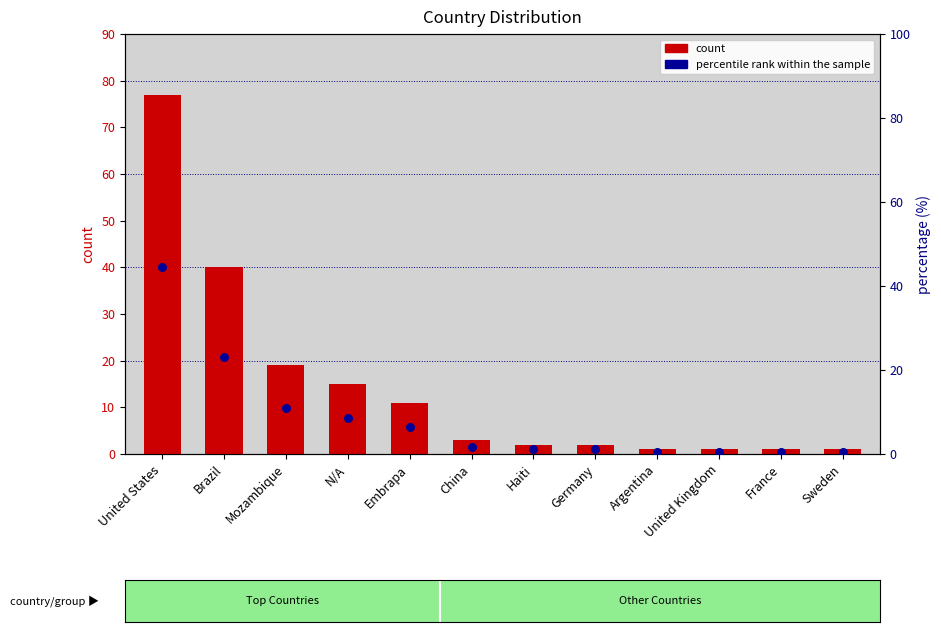

Is the value of percentile rank within the sample at France greater than the value of count at N/A?

No